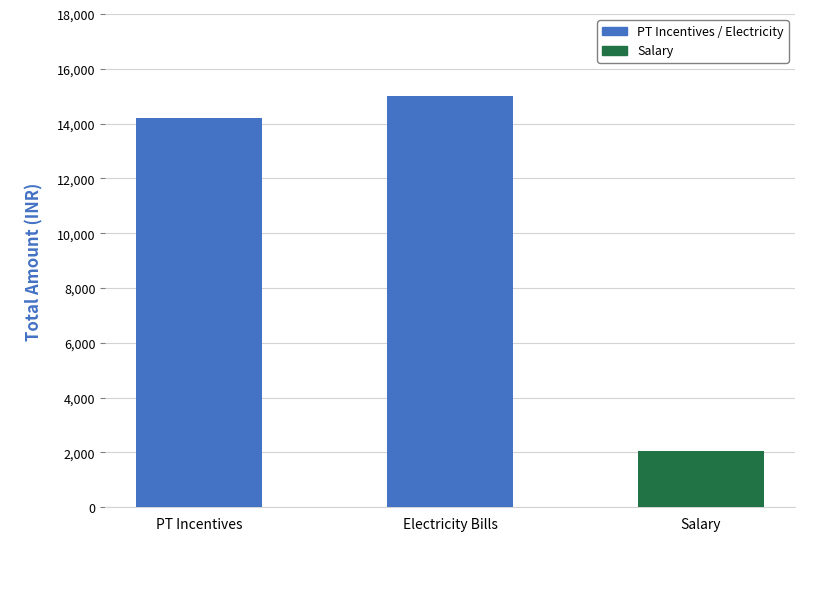

How many bars are there in total?

3